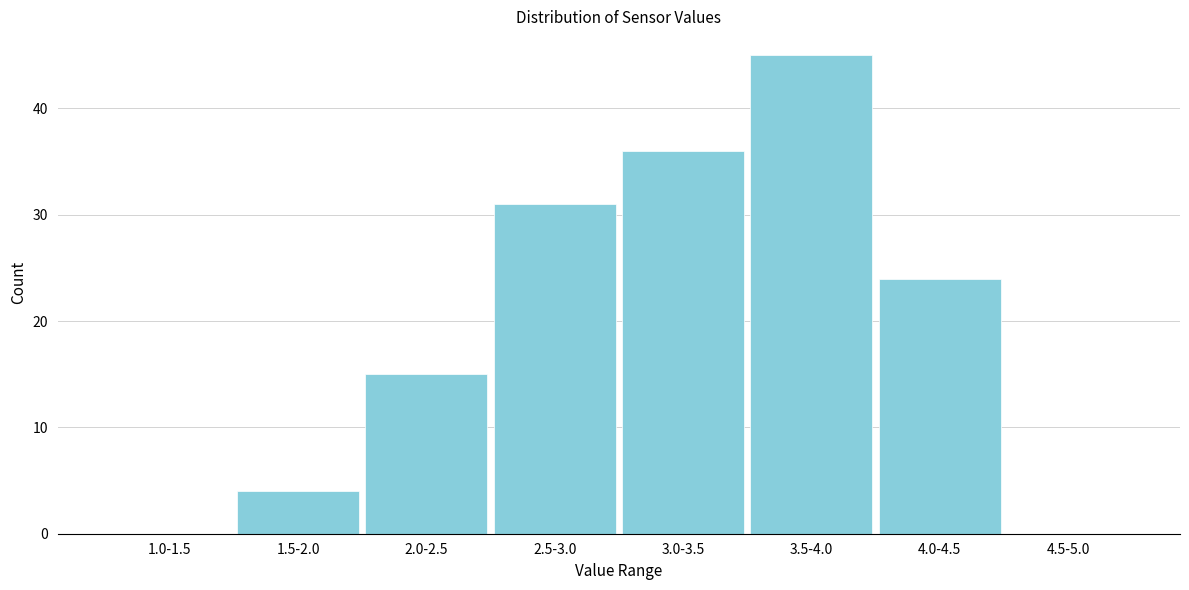

Reading right to left, list all the values displayed in this chart.

4.5-5.0=0	4.0-4.5=24	3.5-4.0=45	3.0-3.5=36	2.5-3.0=31	2.0-2.5=15	1.5-2.0=4	1.0-1.5=0